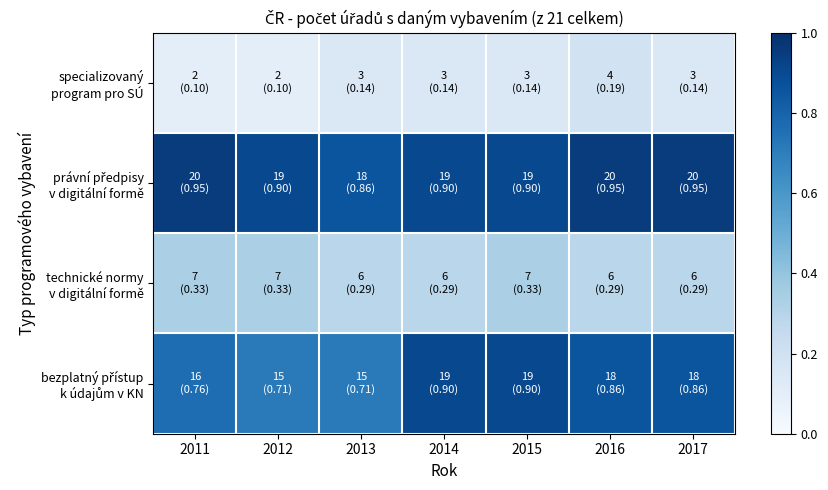

Between 2011 and 2013, which series saw the biggest shift?

právní předpisy v digitální formě